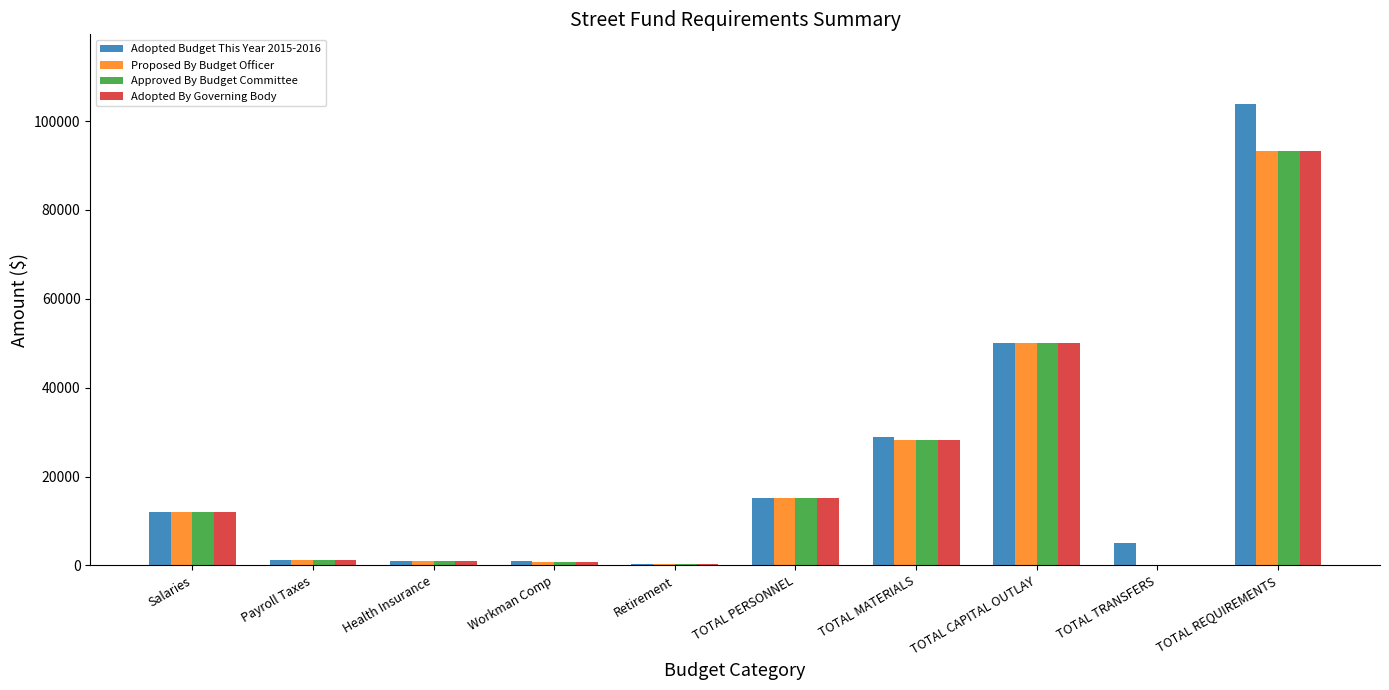

At which label is Adopted By Governing Body closest to 46680?

TOTAL CAPITAL OUTLAY